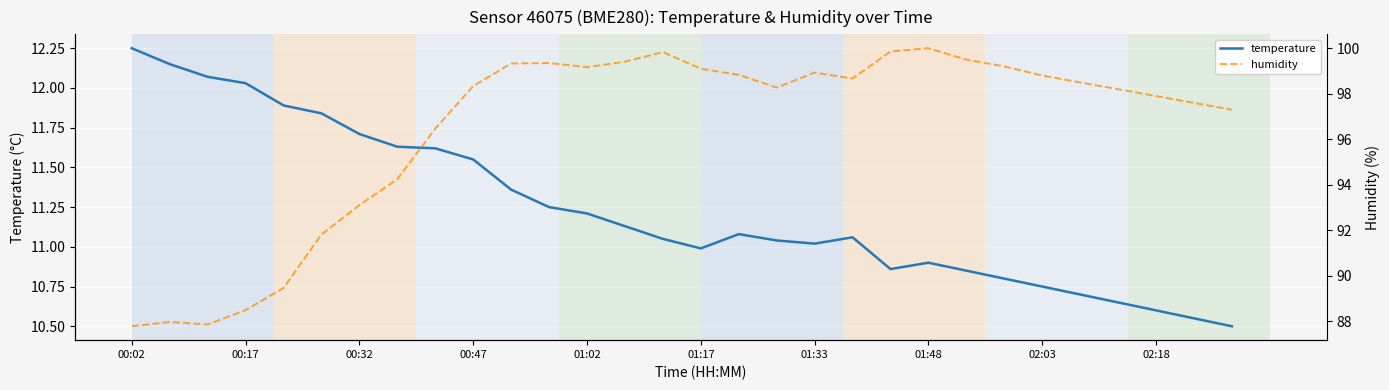

How many values in the temperature series are below 11?

11